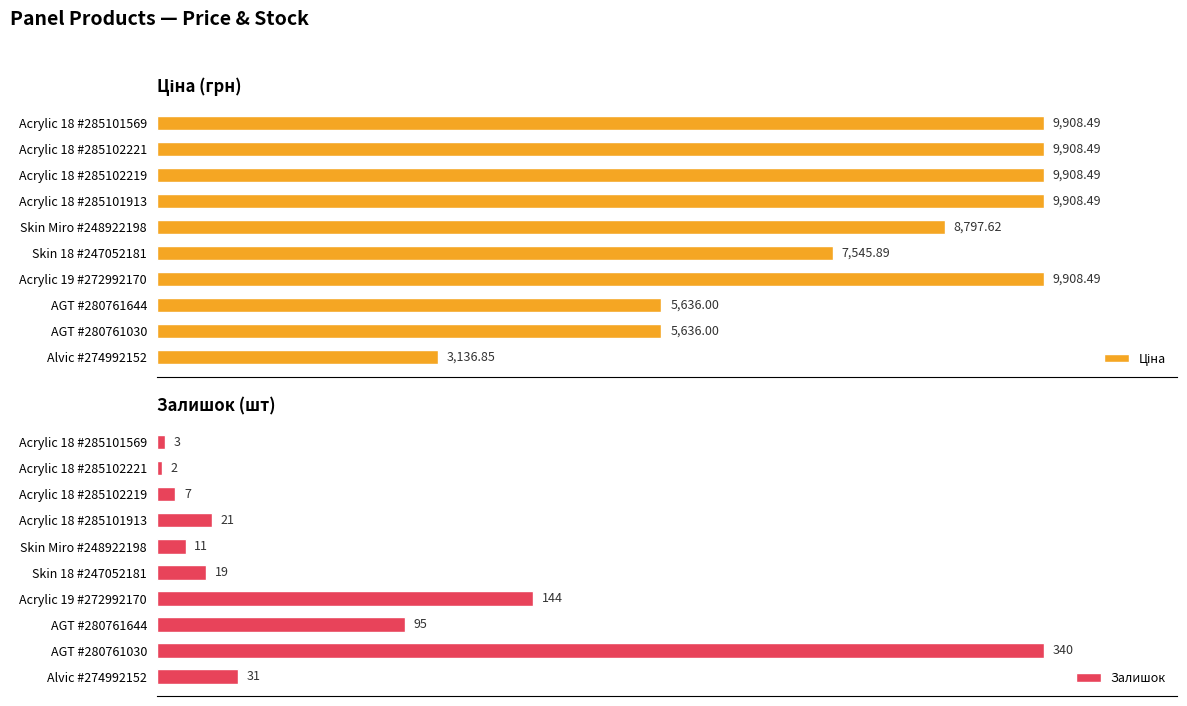

At how many categories does at least one series exceed 6092?

7